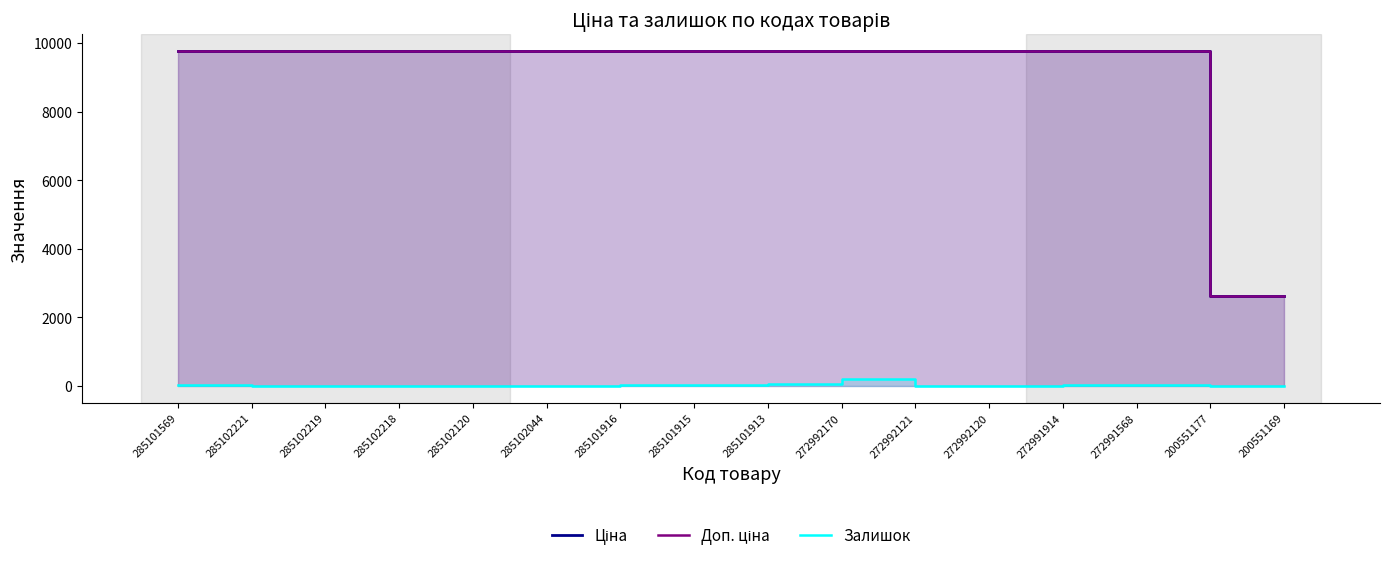

True or false: Ціна and Доп. ціна intersect in this chart.

False